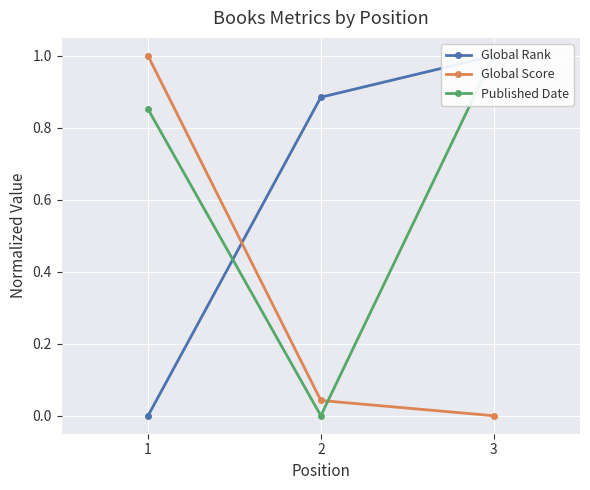

Count the number of data series in this chart.

3